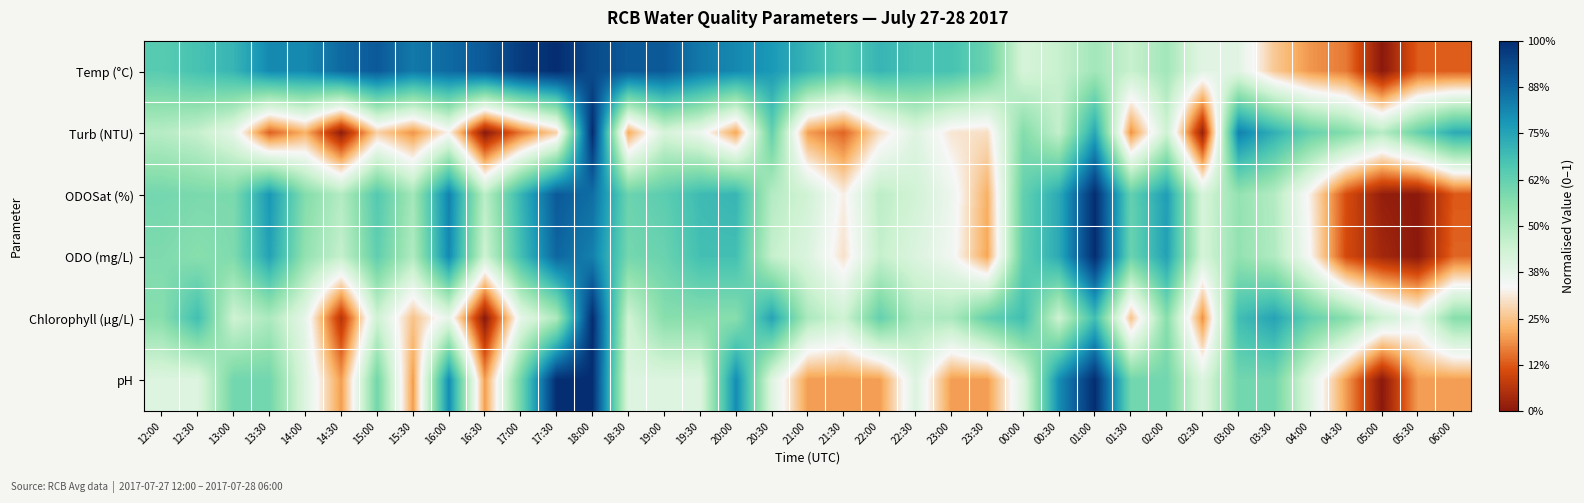

Which category has the lowest value across all series?

05:00